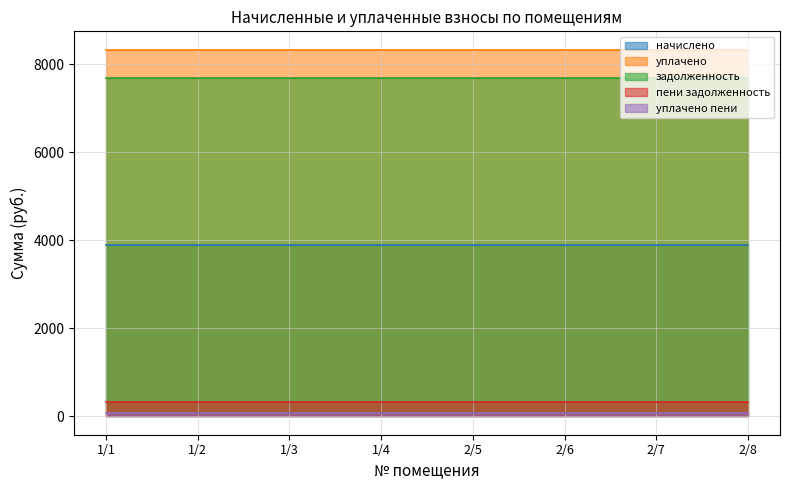

True or false: уплачено has a value of 8325.5 at 2/7.

True